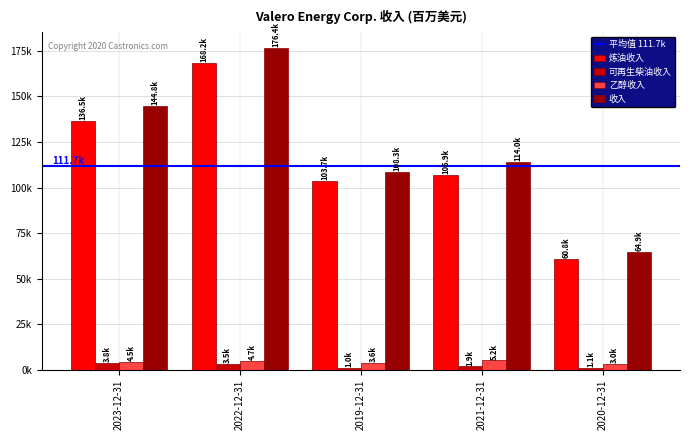

Is it true that 可再生柴油收入 equals 3104 at 2021-12-31?

False